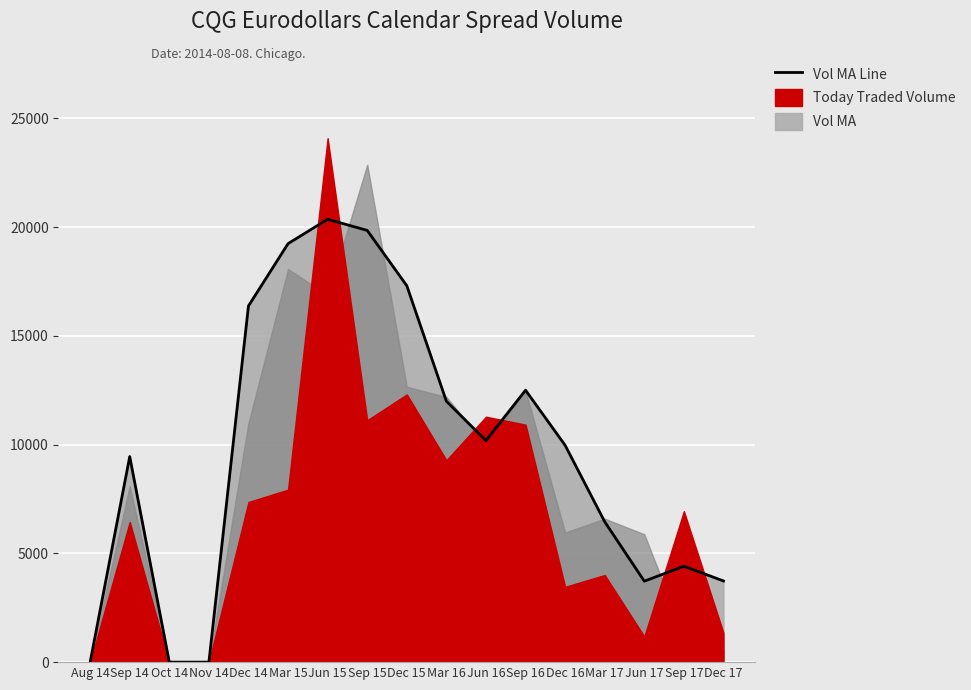

Reading left to right, extract all data points from this chart.

Aug 14=0	Sep 14=9449	Oct 14=0	Nov 14=0	Dec 14=16373	Mar 15=19237	Jun 15=20357	Sep 15=19845	Dec 15=17302	Mar 16=11993	Jun 16=10182	Sep 16=12500	Dec 16=9967	Mar 17=6453	Jun 17=3721	Sep 17=4408	Dec 17=3732